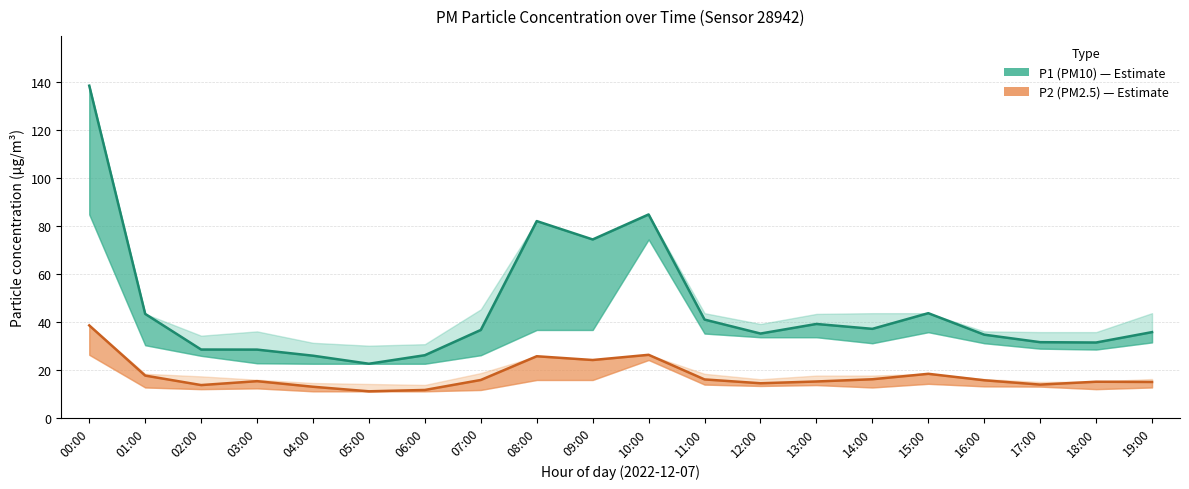

Read the P1 (PM10) value at 09:00.

74.3